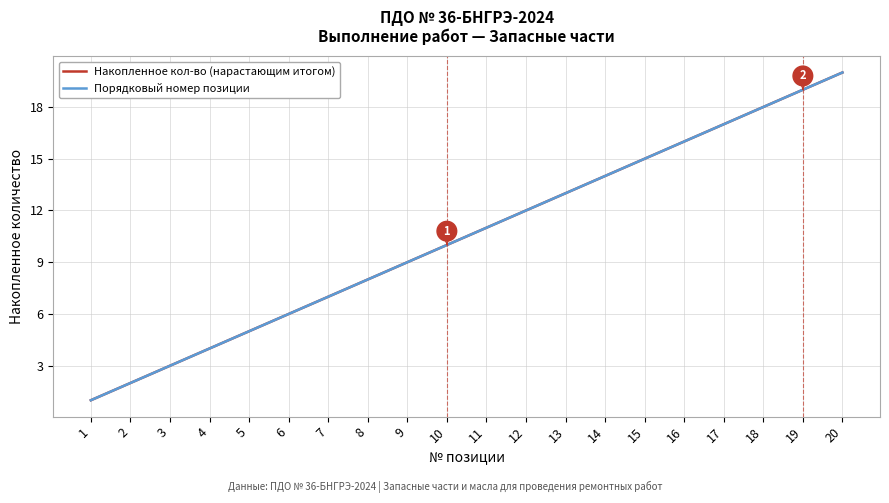

Does the chart have visible grid lines?

Yes